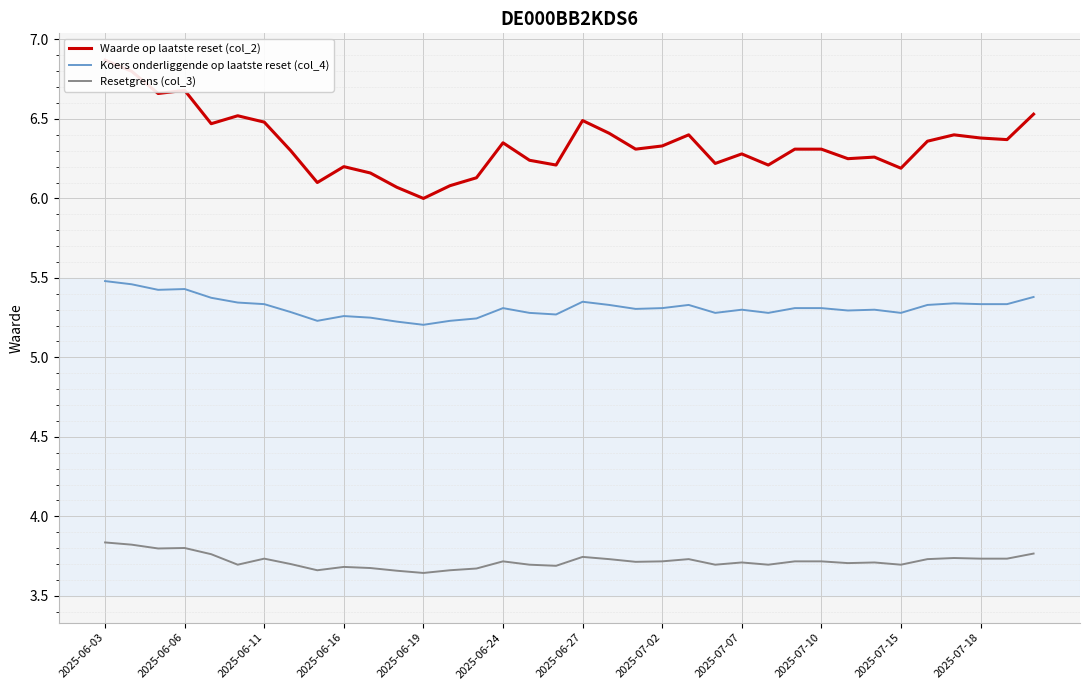

What is the difference between the maximum and minimum values in the Koers onderliggende op laatste reset (col_4) series?

0.3